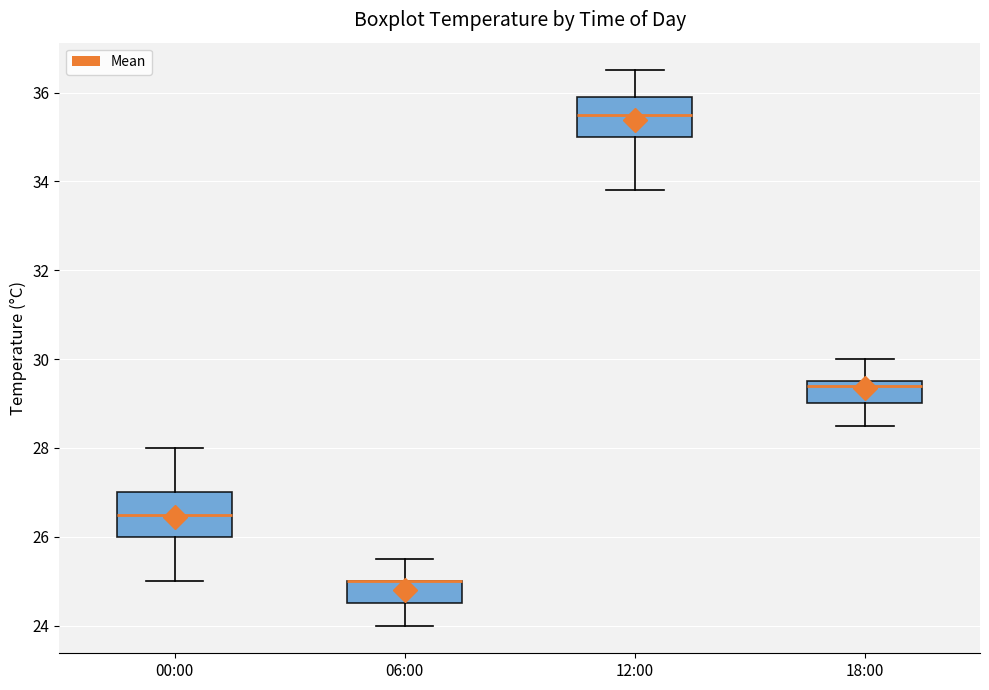

Where does the median line of the box for 18:00 sit on the y-axis? The values are not printed on the chart, so give them approximately, as read against the axis.

29.4